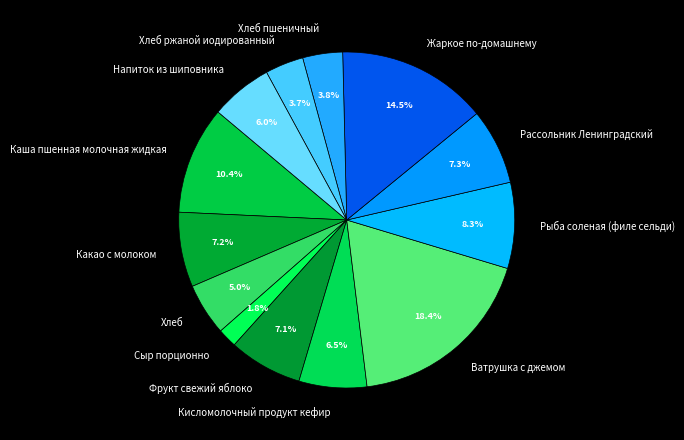

To the nearest percent, what is the difference between the largest and smallest slice percentages?

17%